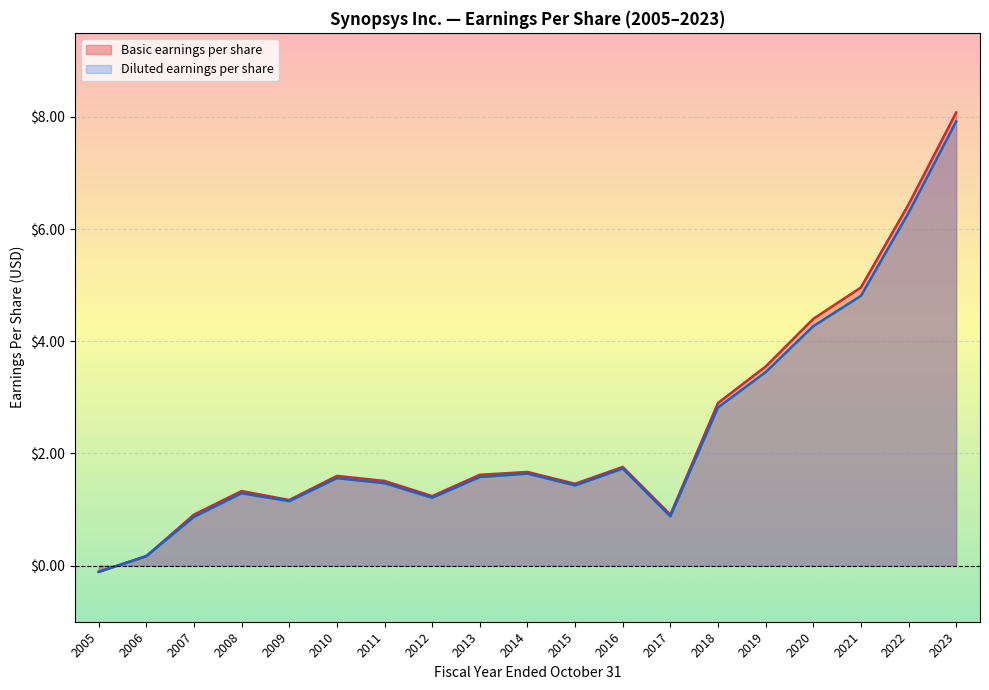

What is the difference between the maximum and minimum values in the Diluted earnings per share series?

8.0